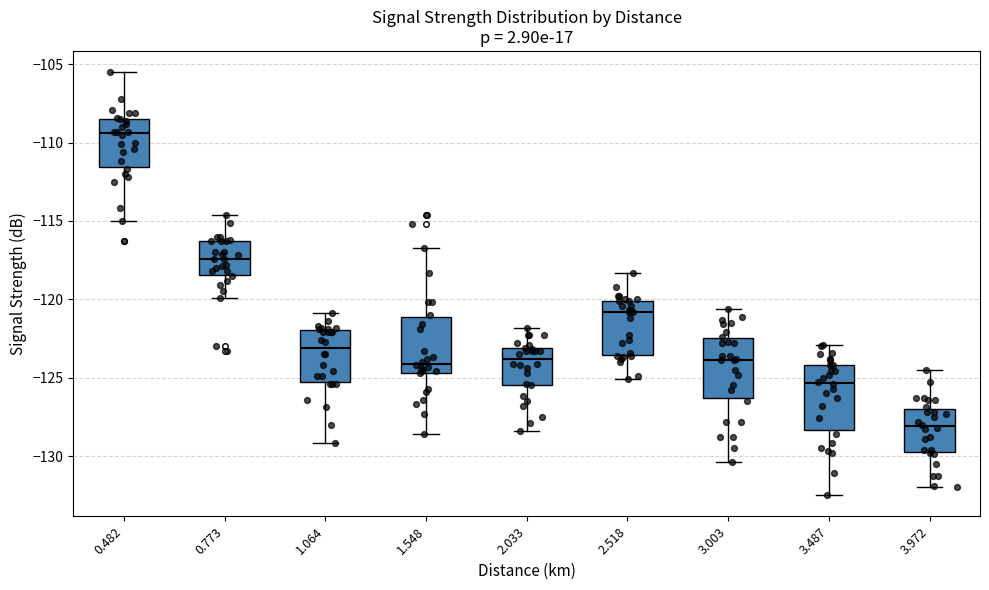

Reading left to right, read every box against the y-axis: the position of its median line, the range the box covers, and the ends of its whiskers. The values are not printed on the chart, so give them approximately, as read against the axis.

0.482: median -109.5, box -111.5 to -108.5, whiskers -115.0 to -105.5
0.773: median -117.5, box -118.5 to -116.5, whiskers -120.0 to -114.5
1.064: median -123.0, box -125.5 to -122.0, whiskers -129.0 to -121.0
1.548: median -124.0, box -124.5 to -121.0, whiskers -128.5 to -116.5
2.033: median -124.0, box -125.5 to -123.0, whiskers -128.5 to -122.0
2.518: median -121.0, box -123.5 to -120.0, whiskers -125.0 to -118.5
3.003: median -124.0, box -126.5 to -122.5, whiskers -130.5 to -120.5
3.487: median -125.5, box -128.5 to -124.0, whiskers -132.5 to -123.0
3.972: median -128.0, box -129.5 to -127.0, whiskers -132.0 to -124.5